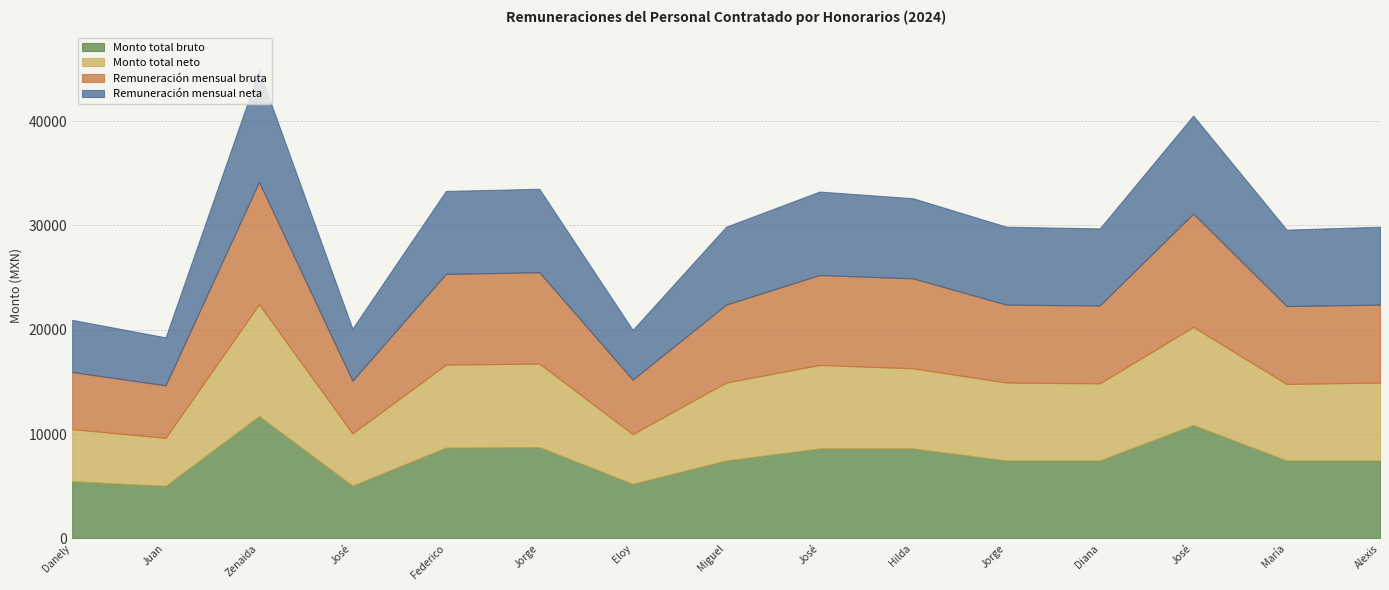

Reading right to left, list all the values displayed in this chart.

Monto total bruto: 7467.9	7467.9	10865.0	7467.9	7467.9	8620.9	8620.9	7467.9	5220.0	8754.7	8700.0	5054.5	11724.4	5034.0	5471.7
Monto total neto: 7467.9	7327.9	9396.2	7387.9	7467.9	7680.0	8000.0	7467.9	4770.0	8000.0	7950.0	5000.0	10713.7	4600.0	5000.0
Remuneración mensual bruta: 7467.9	7467.9	10865.0	7467.9	7467.9	8620.9	8620.9	7467.9	5220.0	8754.7	8700.0	5054.5	11724.4	5034.0	5471.7
Remuneración mensual neta: 7467.9	7327.9	9396.2	7387.9	7467.9	7680.0	8000.0	7467.9	4770.0	8000.0	7950.0	5000.0	10713.7	4600.0	5000.0